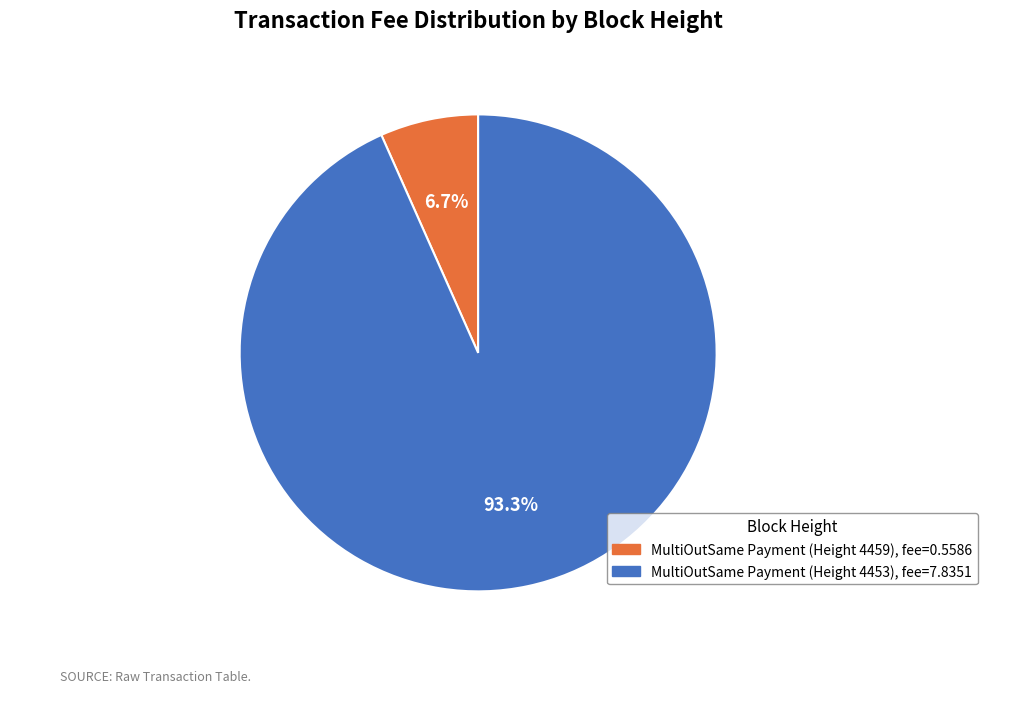

How many segments does this pie chart have?

2